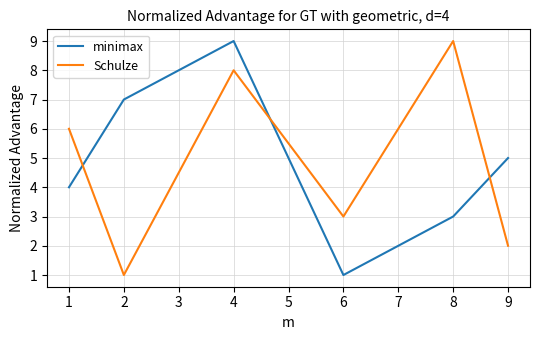

What is the difference between the maximum and minimum values in the minimax series?

8